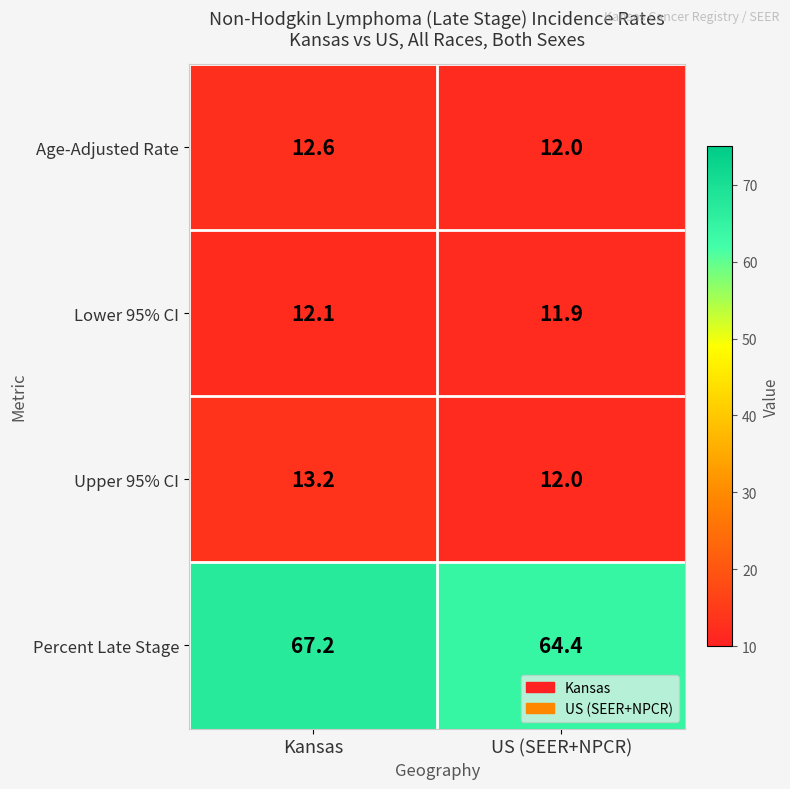

How many distinct data groups are displayed?

4